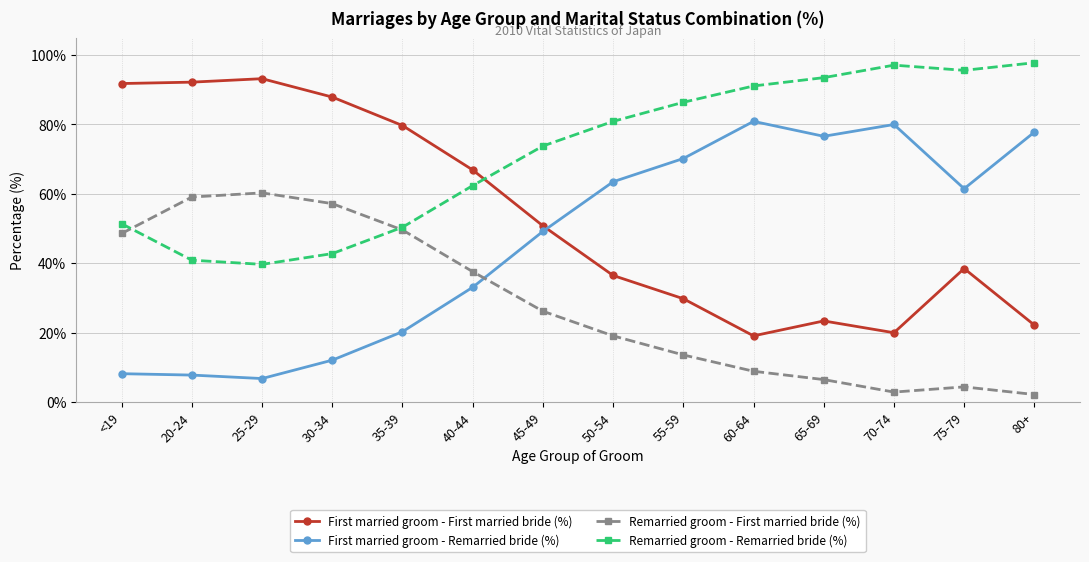

List the series in order of their overall mean, highest first.

Remarried groom - Remarried bride (%), First married groom - First married bride (%), First married groom - Remarried bride (%), Remarried groom - First married bride (%)